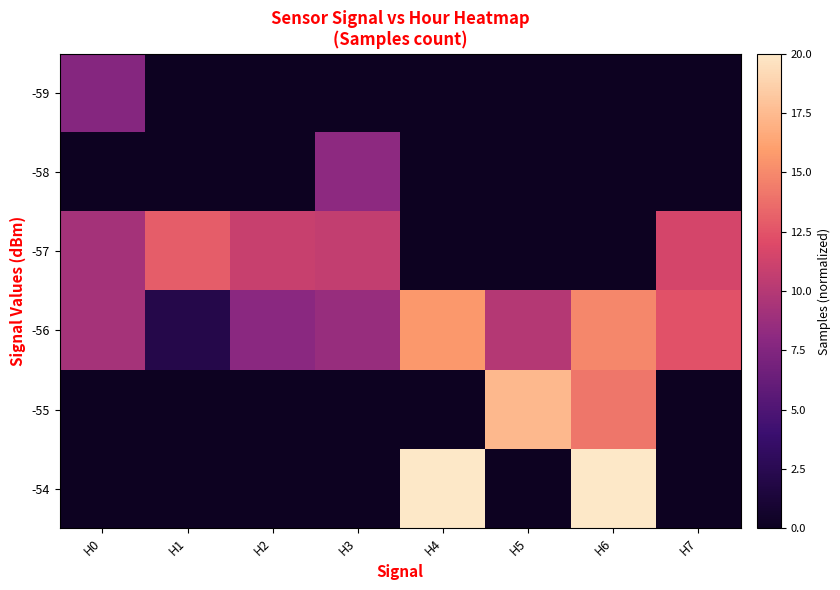

Count the number of categories in the chart.

8